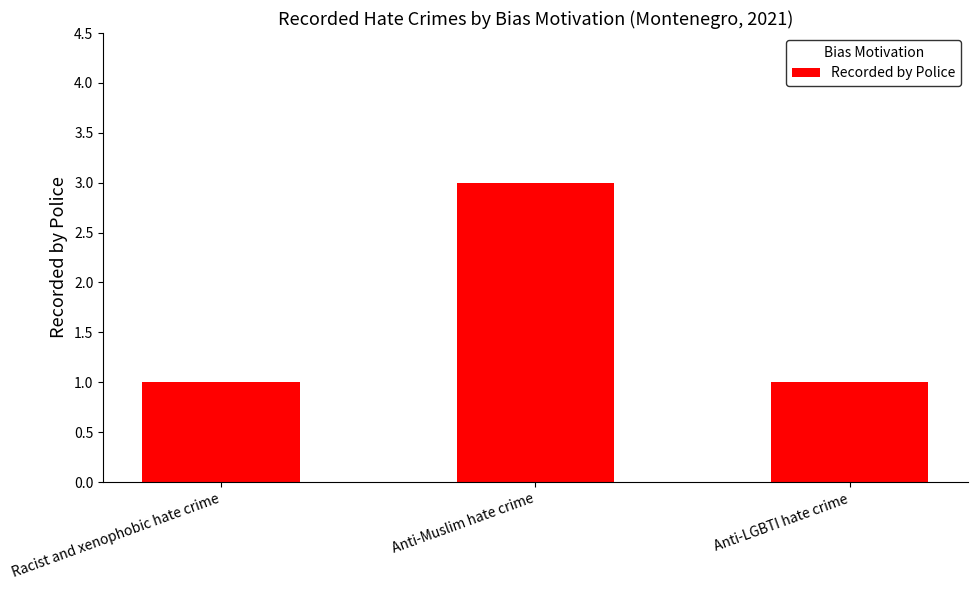

What is the sum of all values?

5